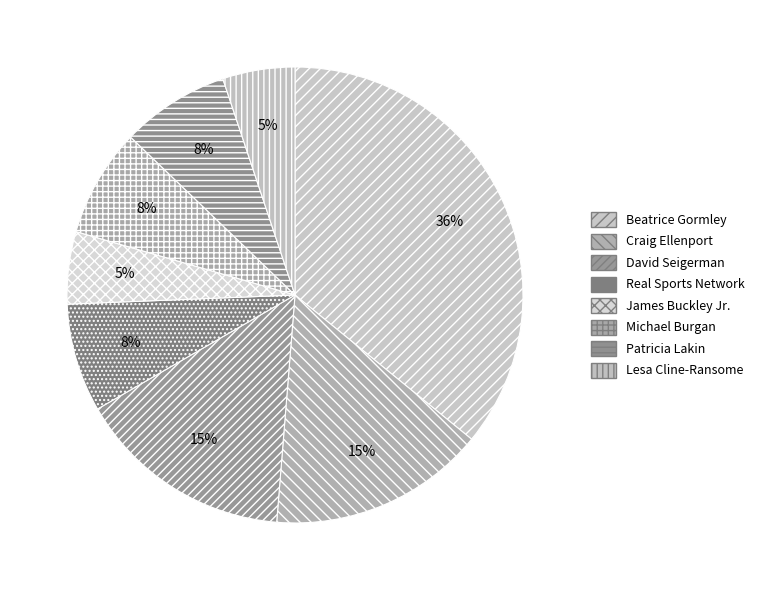

Count the number of slices in the pie.

8